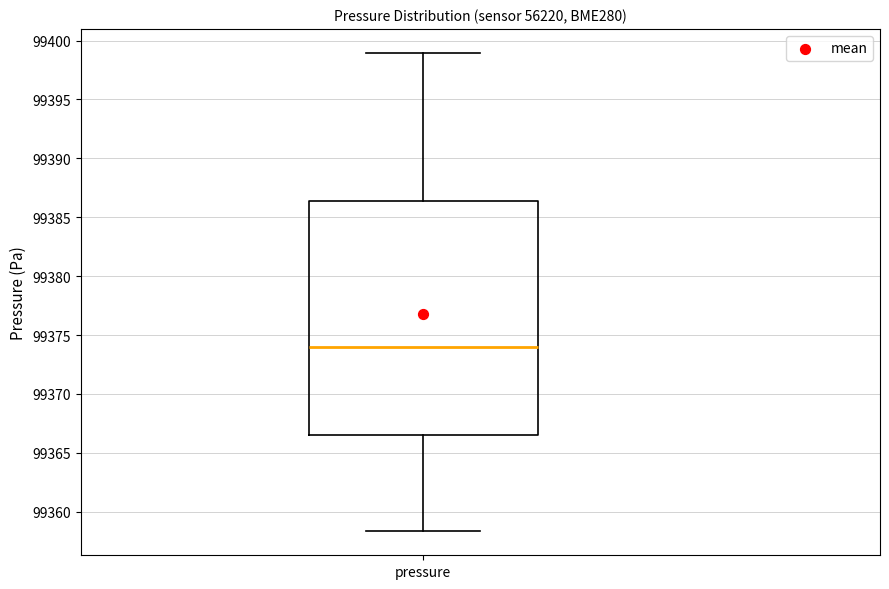

Where is the lower edge of the box for pressure on the y-axis? The values are not printed on the chart, so give them approximately, as read against the axis.

99366.5